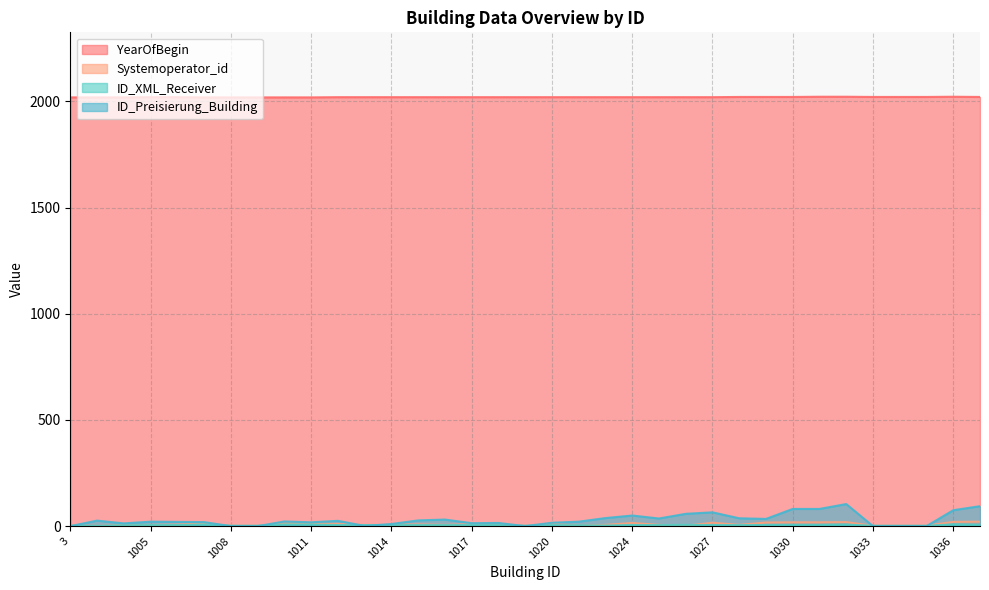

At which label is Systemoperator_id closest to 11?

1020